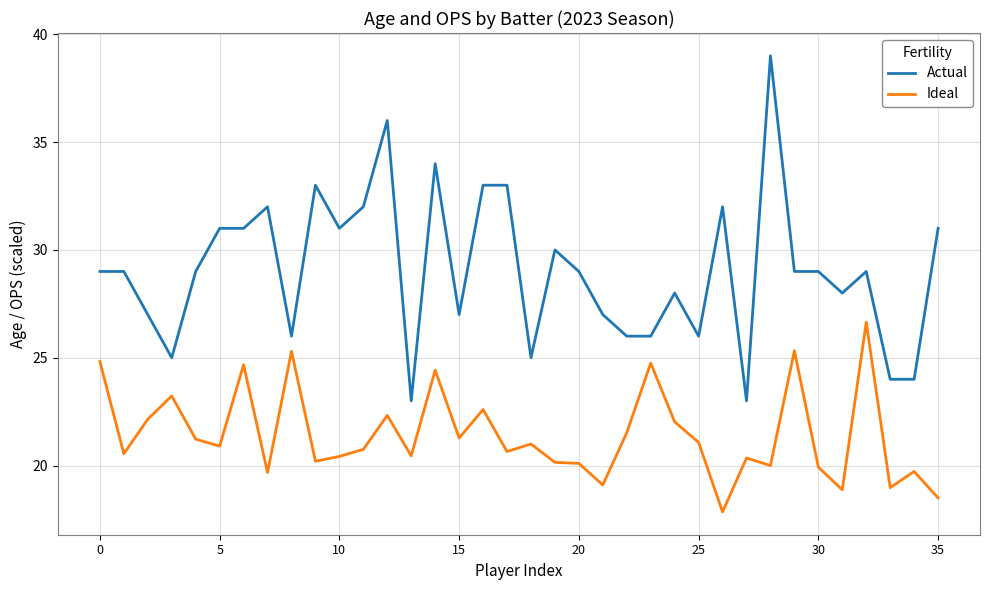

True or false: Actual has more than 2 points higher than both neighbors.

True